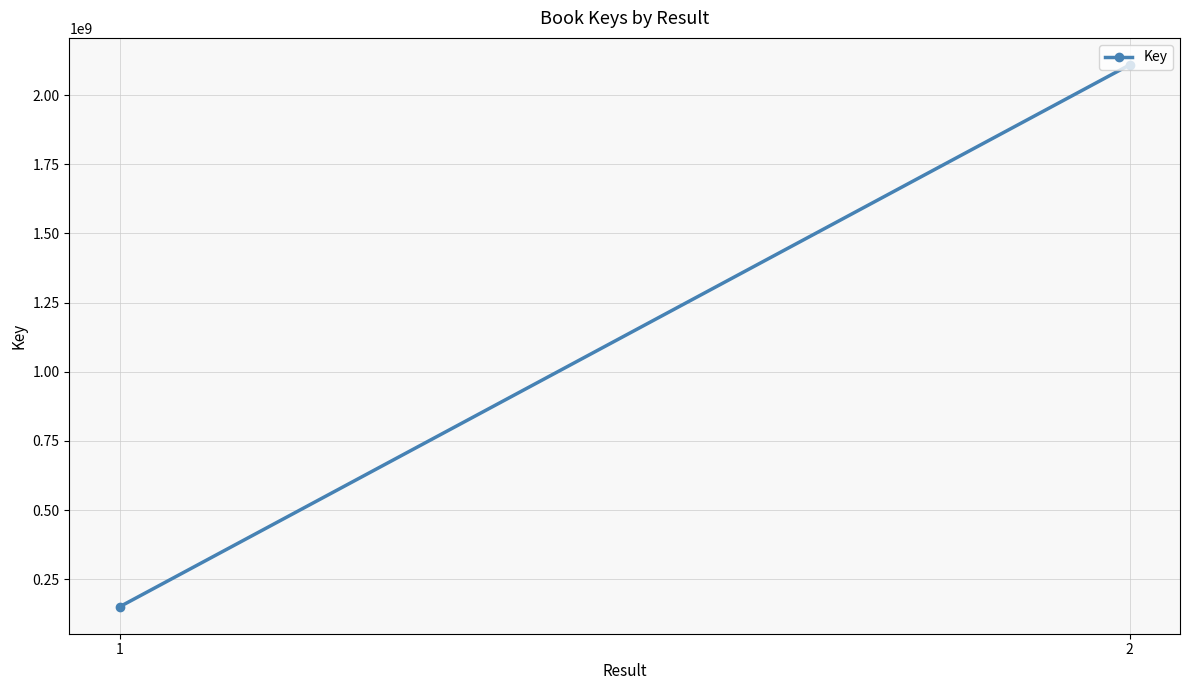

Read the value at 2.

2108573648